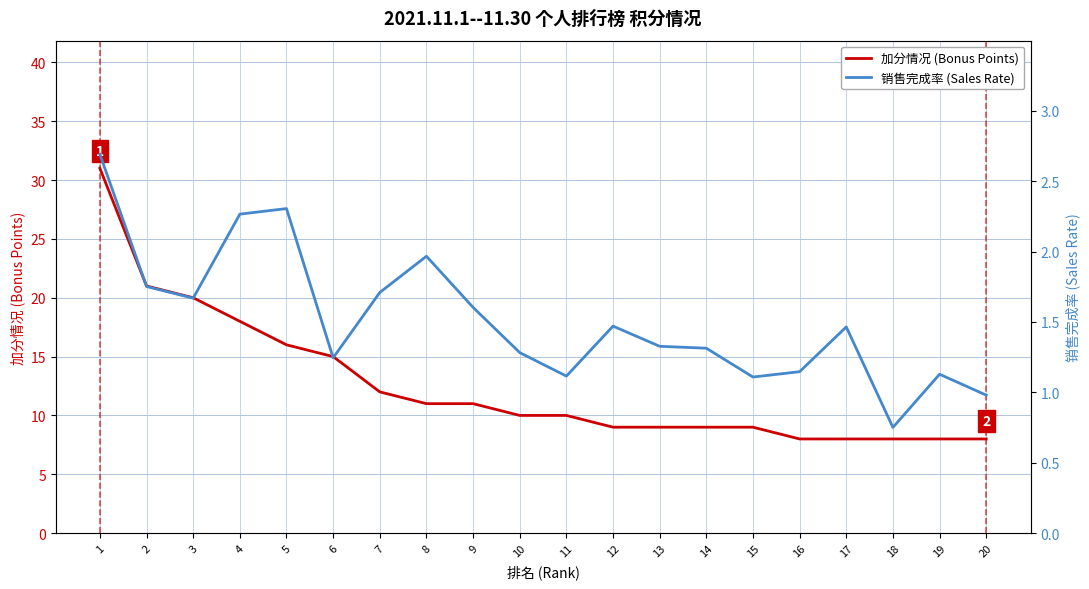

True or false: 加分情况 (Bonus Points) and 销售完成率 (Sales Rate) cross at least once.

False